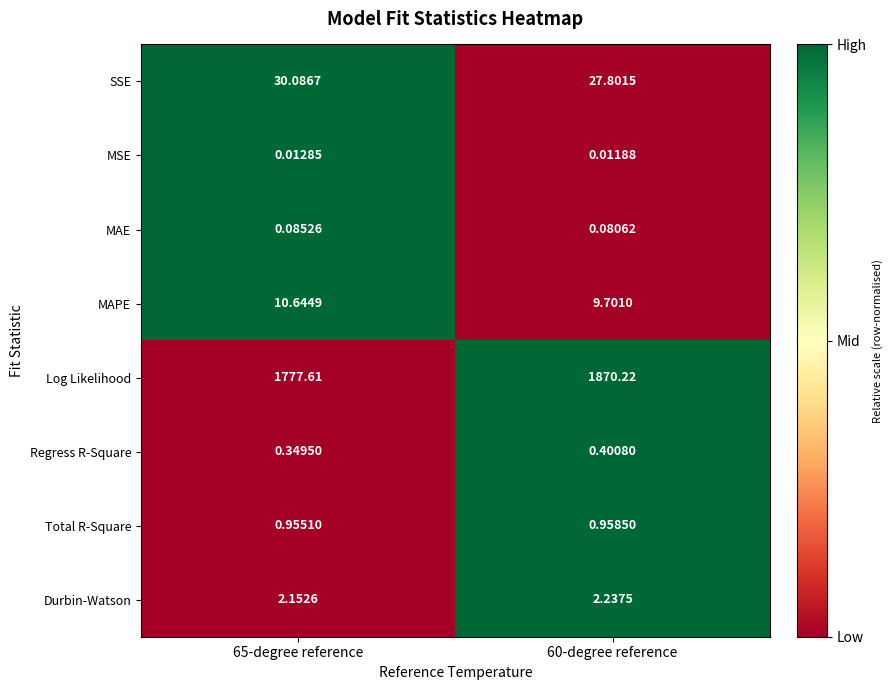

Is the value of Total R-Square at 65-degree reference greater than the value of SSE at 65-degree reference?

No